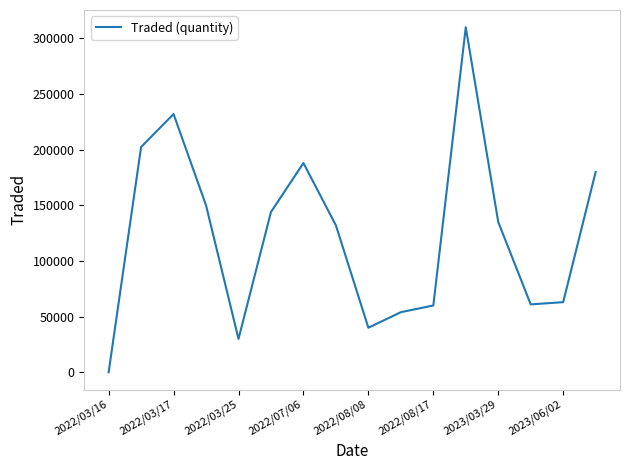

What is the difference between the maximum and minimum values?

309979.9